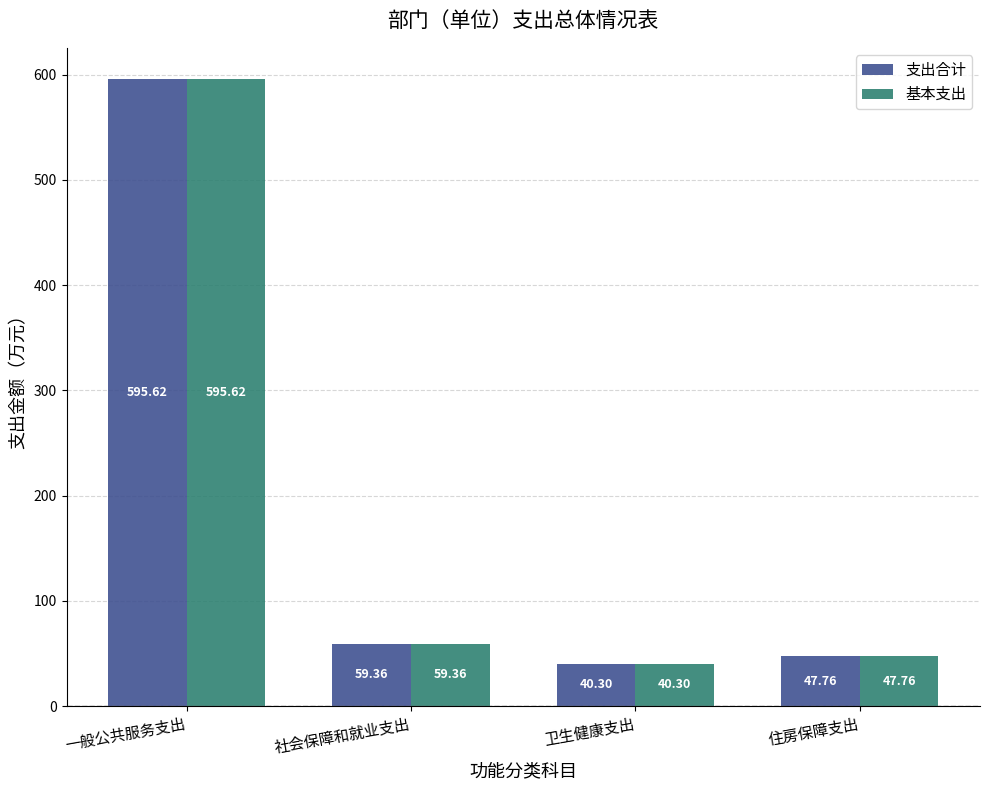

The 基本支出 series shows 595.6 at 一般公共服务支出. True or false?

True